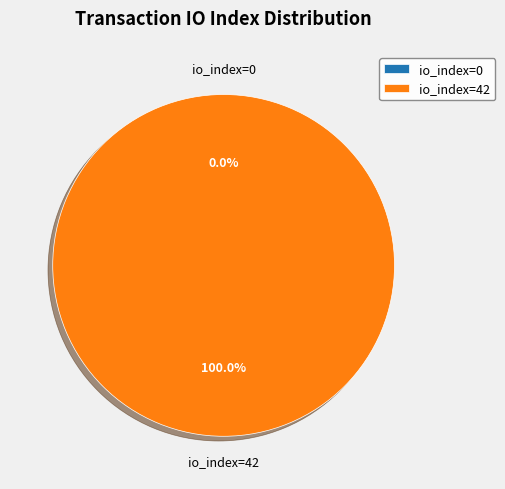

What percentage do io_index=0 and io_index=42 together represent?

100.0%